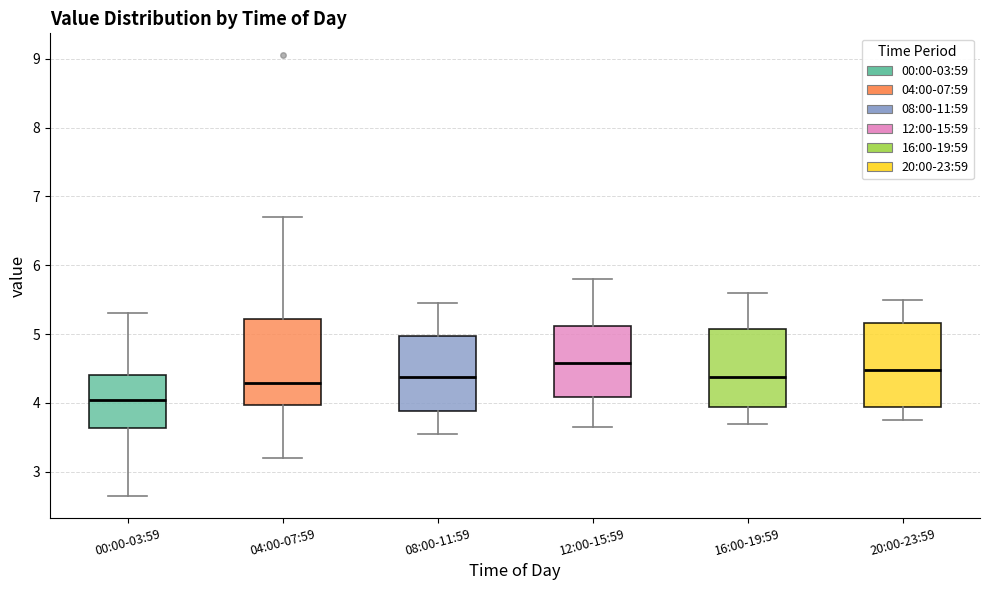

Reading left to right, transcribe this box plot: for each box, give where its median line is, the range the box spans, and where its two whiskers end, as read against the y-axis. The values are not printed on the chart, so give them approximately, as read against the axis.

00:00-03:59: median 4.0, box 3.6 to 4.4, whiskers 2.7 to 5.3
04:00-07:59: median 4.3, box 4.0 to 5.2, whiskers 3.2 to 6.7
08:00-11:59: median 4.4, box 3.9 to 5.0, whiskers 3.6 to 5.5
12:00-15:59: median 4.6, box 4.1 to 5.1, whiskers 3.7 to 5.8
16:00-19:59: median 4.4, box 3.9 to 5.1, whiskers 3.7 to 5.6
20:00-23:59: median 4.5, box 3.9 to 5.2, whiskers 3.8 to 5.5